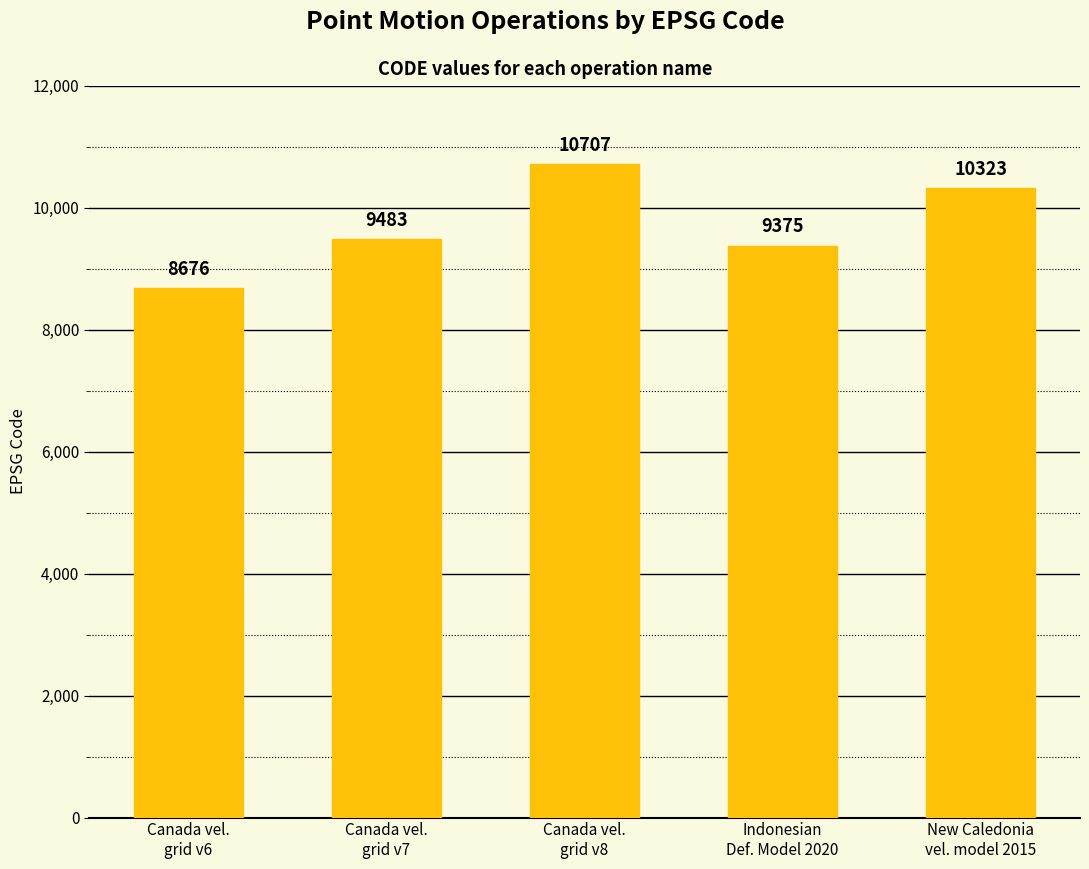

What is the difference between the values at Indonesian
Def. Model 2020 and Canada vel.
grid v7?

108